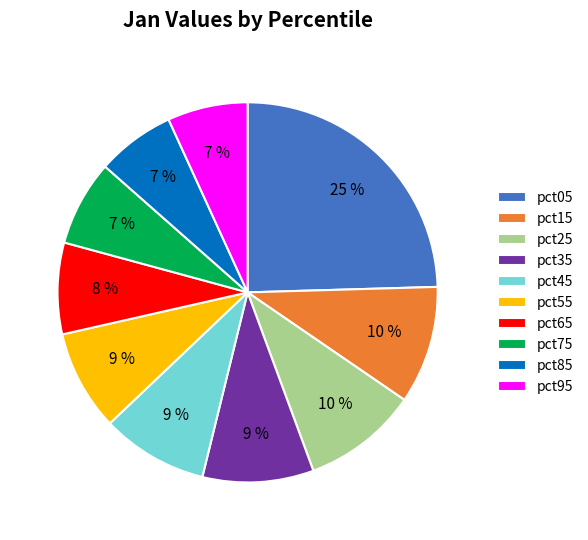

To the nearest percent, what is the difference between the pct75 and pct25 slice percentages?

3%